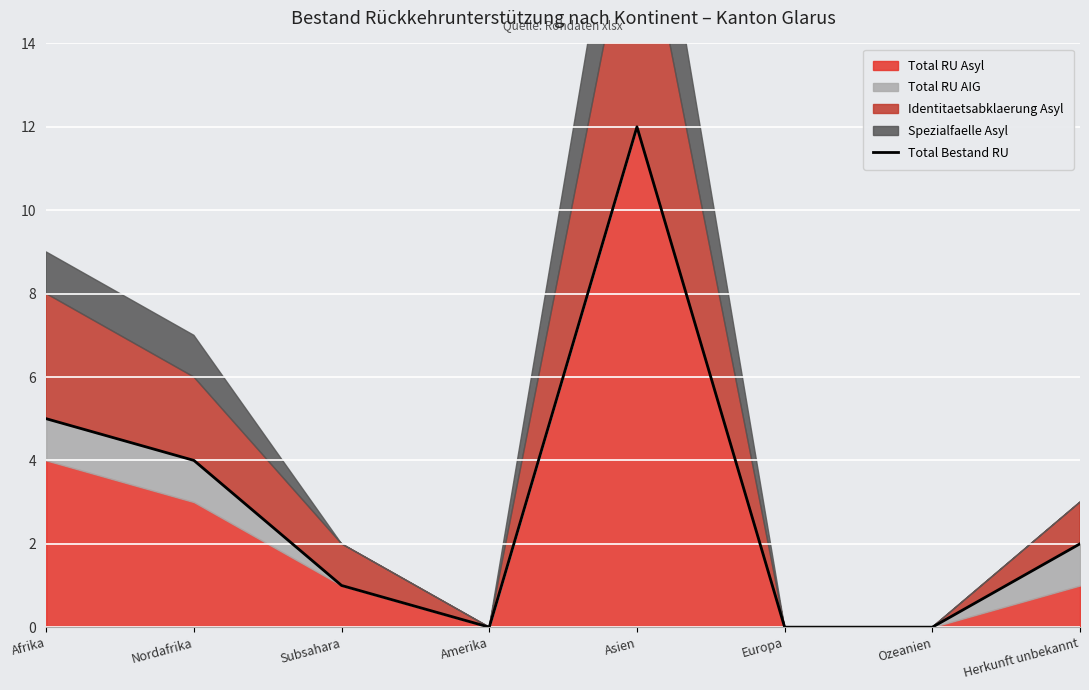

The value at Ozeanien is -8. True or false?

False